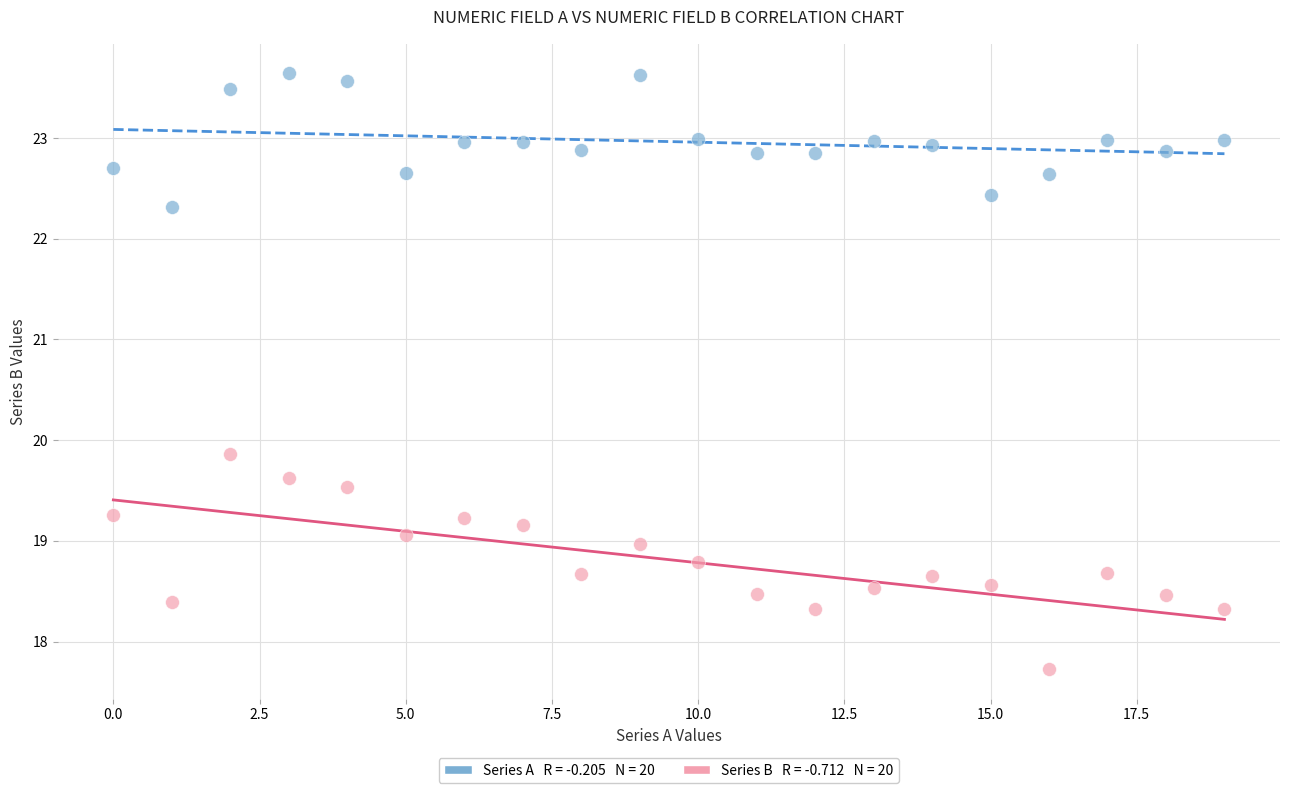

Across all data points, what is the range of Y values (max minus min)?

5.9